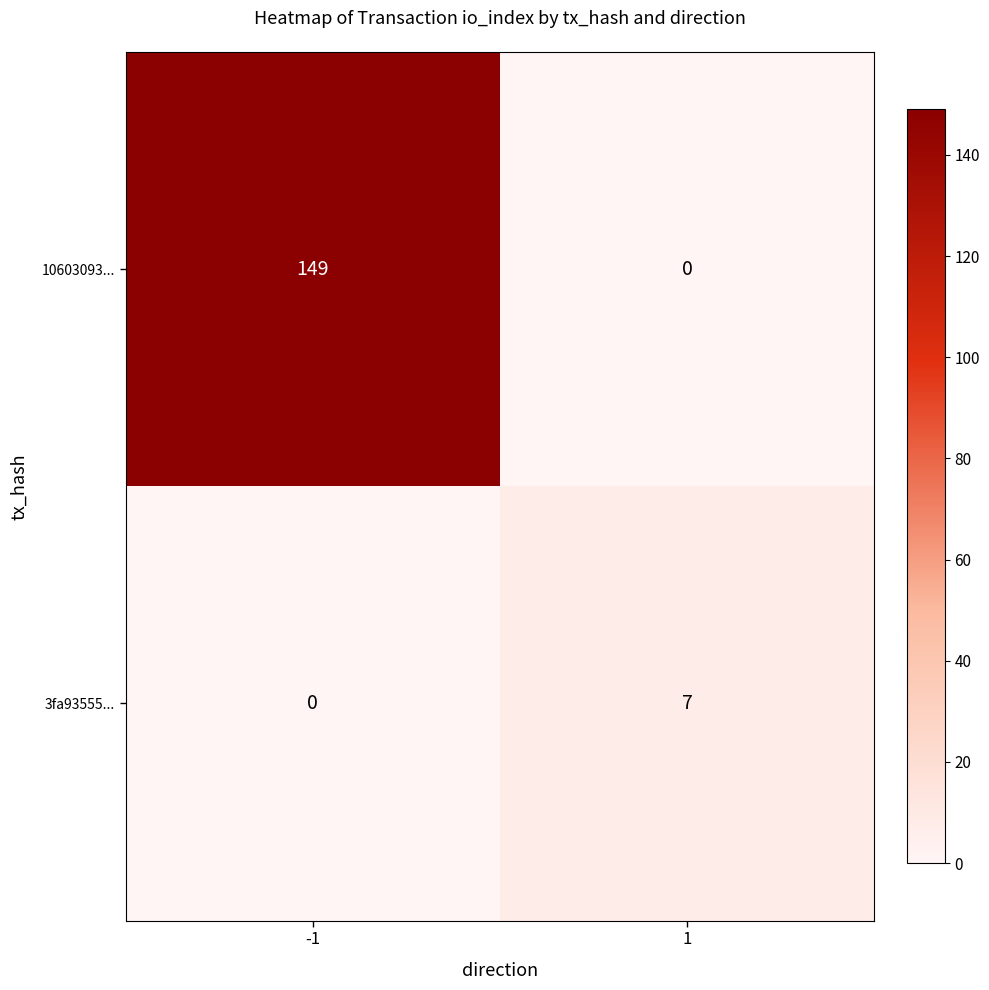

Reading left to right, what are all the values shown in this chart?

10603093...: 149	0
3fa93555...: 0	7